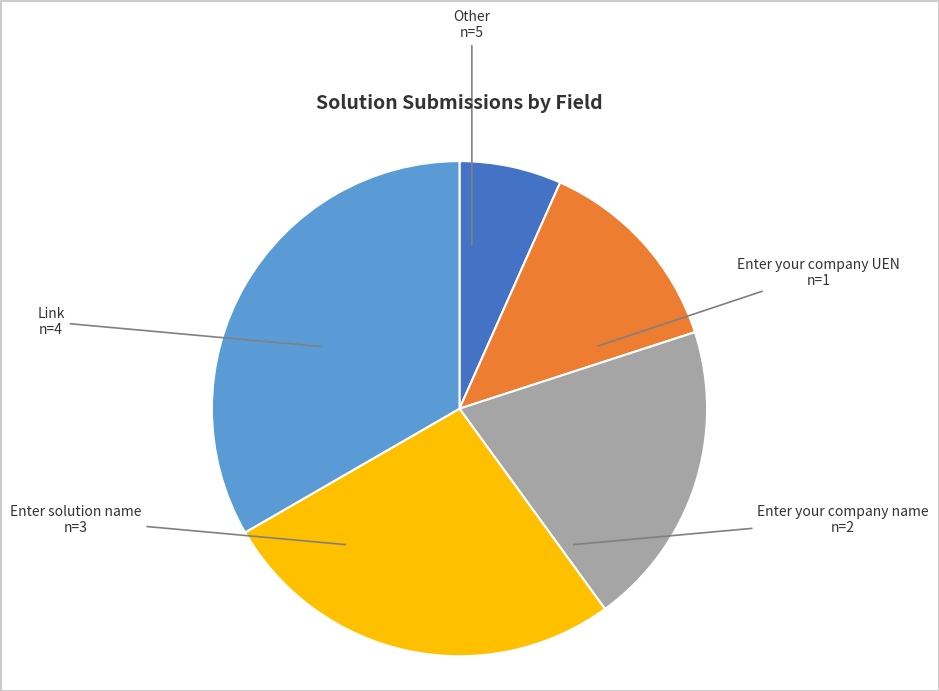

Does any single category account for the majority?

No